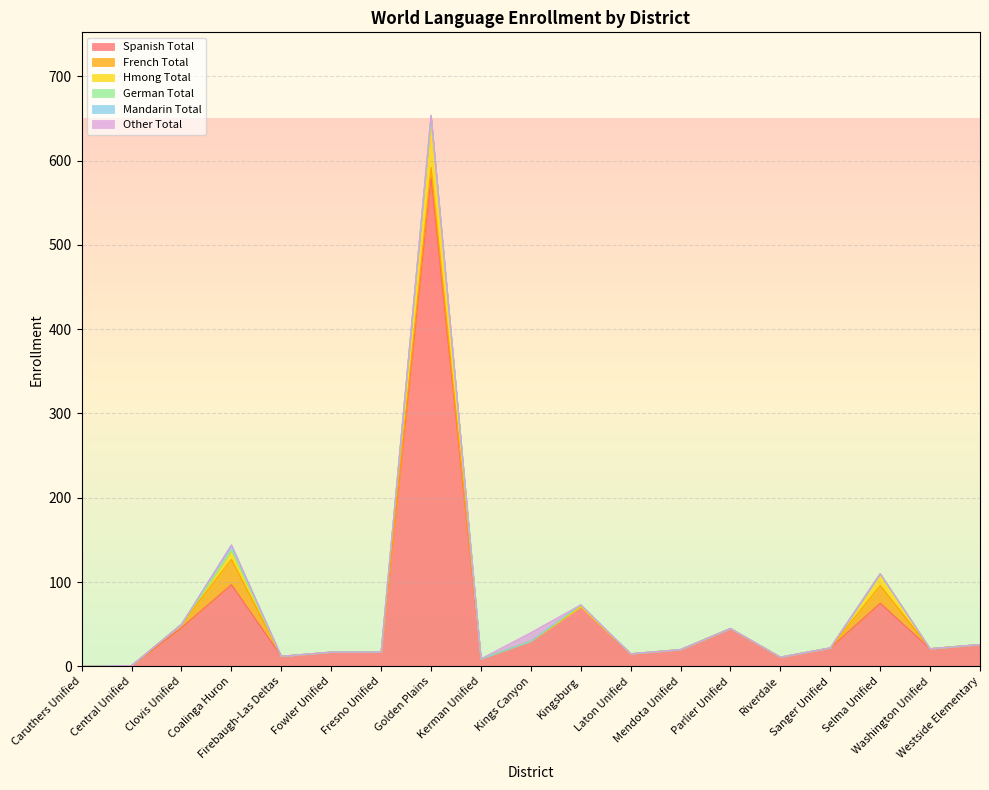

What is the difference between the highest and lowest values at Central Unified?

1